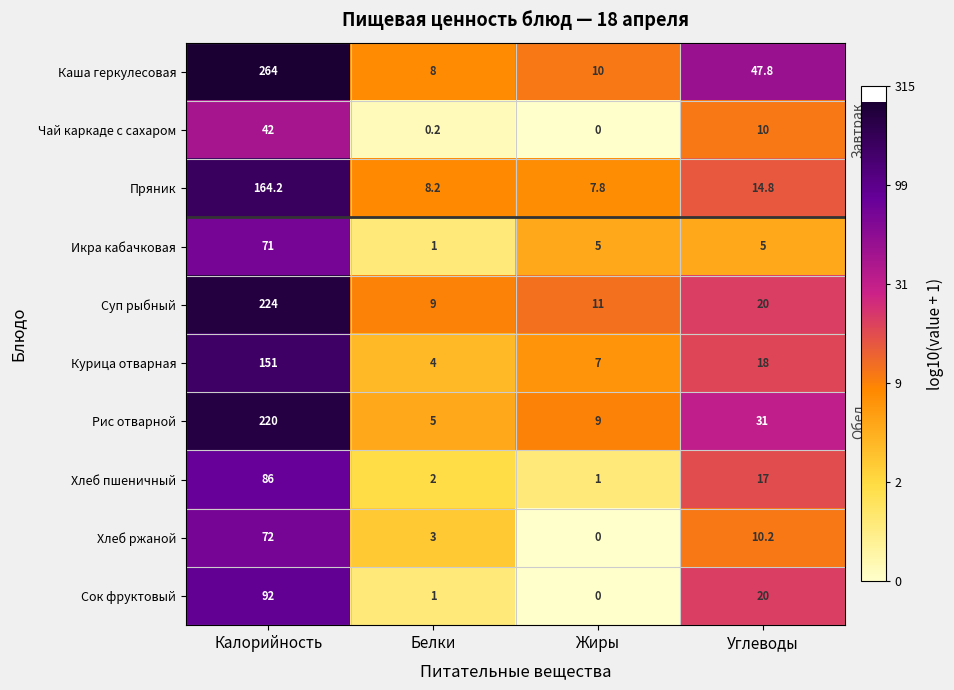

Rank the series by their maximum value, from highest to lowest.

Каша геркулесовая, Суп рыбный, Рис отварной, Пряник, Курица отварная, Сок фруктовый, Хлеб пшеничный, Хлеб ржаной, Икра кабачковая, Чай каркаде с сахаром